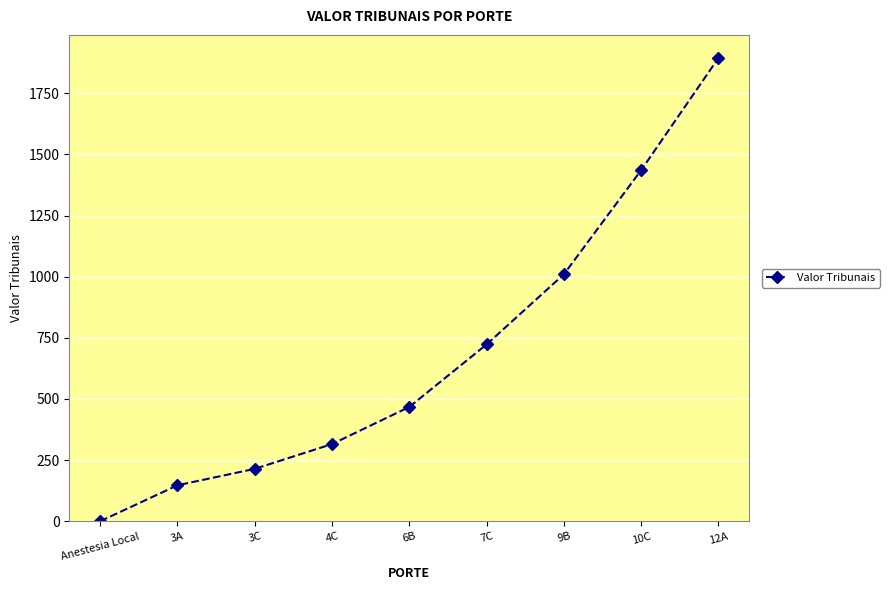

What is the label of the 1st point from the right?

12A